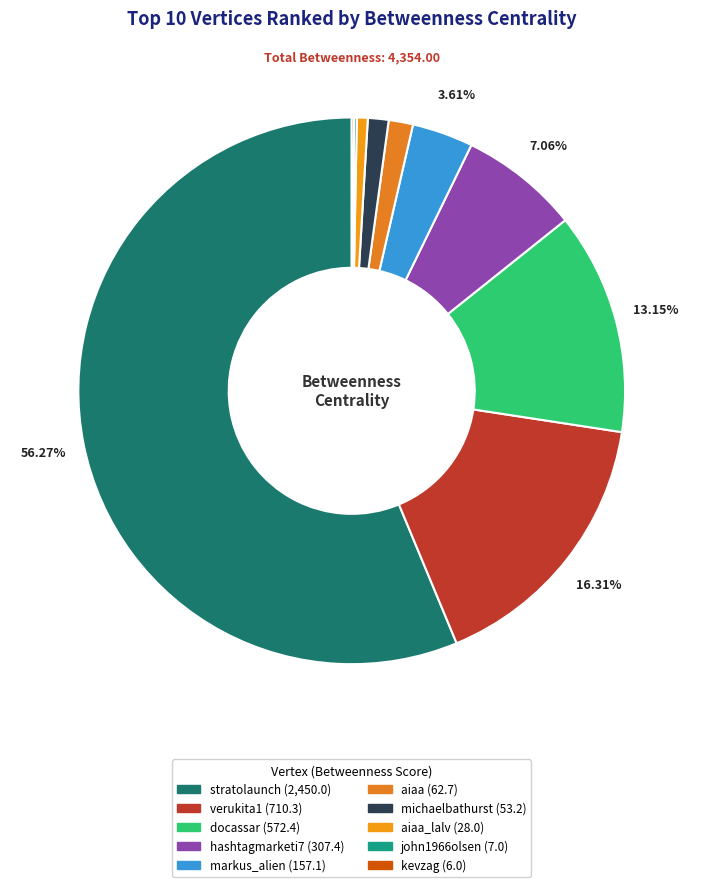

How many slices are in this pie chart?

10